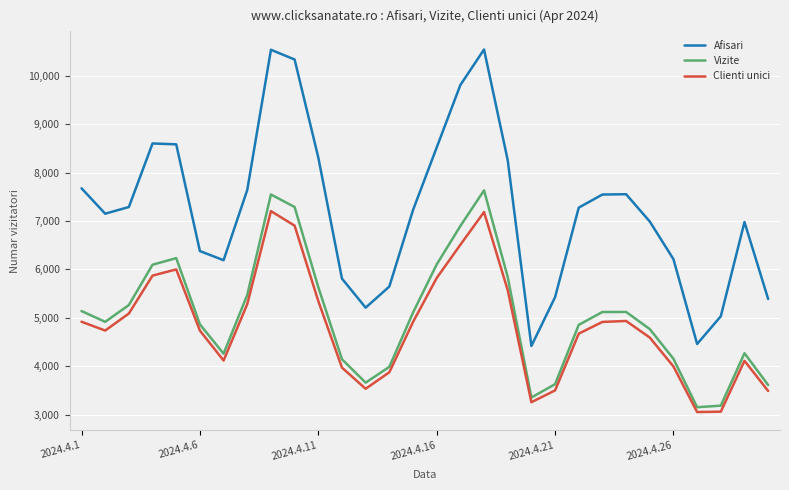

Rank the series by their maximum value, from lowest to highest.

Clienti unici, Vizite, Afisari